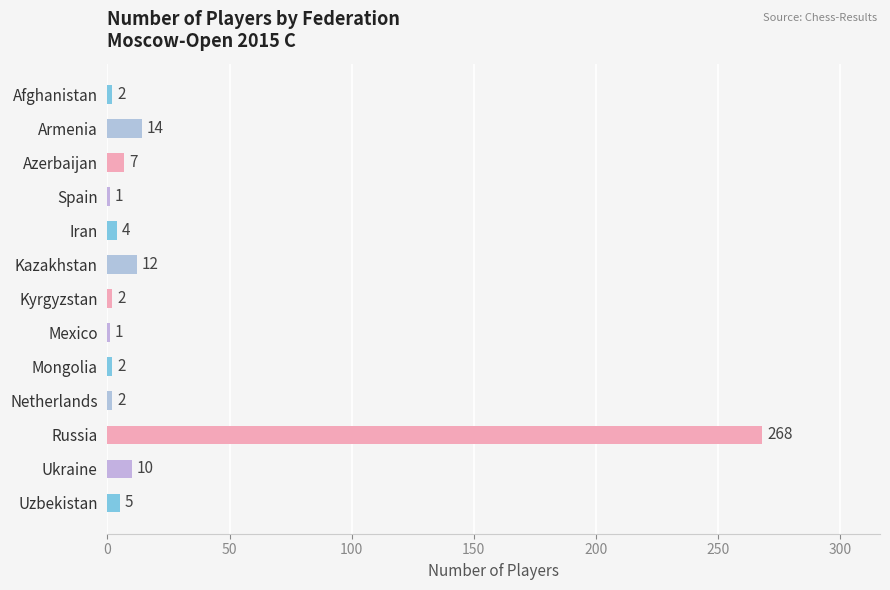

Between Armenia and Russia, which is larger?

Russia